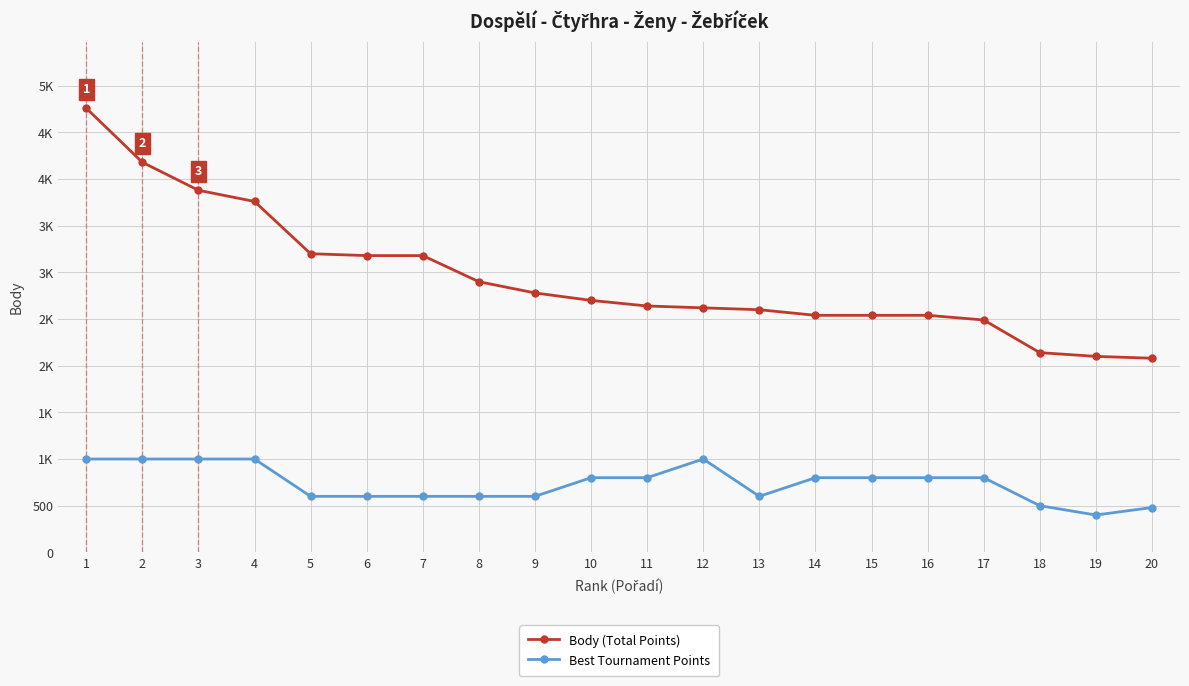

Reading left to right, list all the values displayed in this chart.

Body (Total Points): 4760	4180	3880	3760	3200	3180	3180	2900	2780	2700	2640	2620	2600	2540	2540	2540	2490	2140	2100	2080
Best Tournament Points: 1000	1000	1000	1000	600	600	600	600	600	800	800	1000	600	800	800	800	800	500	400	480